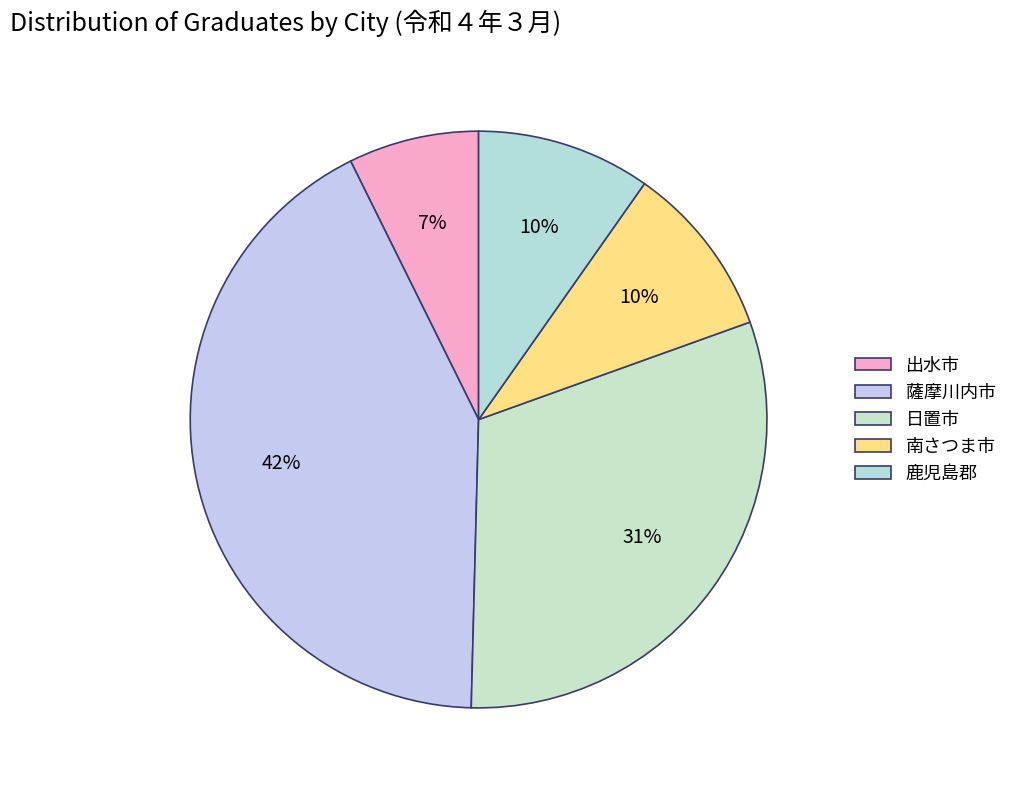

True or false: 南さつま市 accounts for 10% of the total.

True